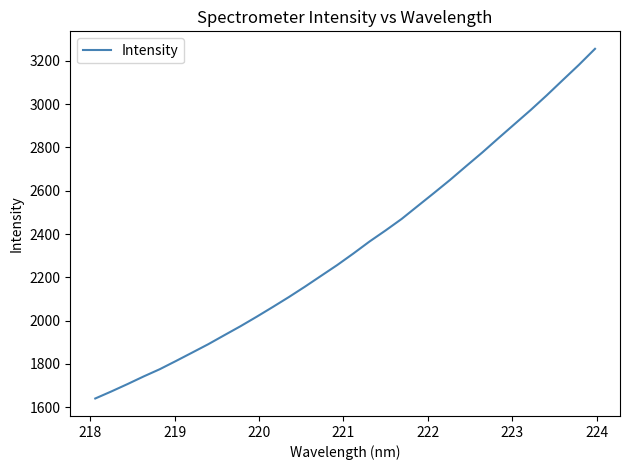

What is the maximum value shown in the chart?

3256.1